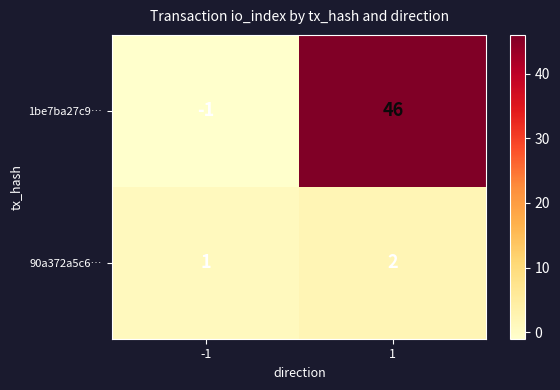

How many series are shown in this chart?

2